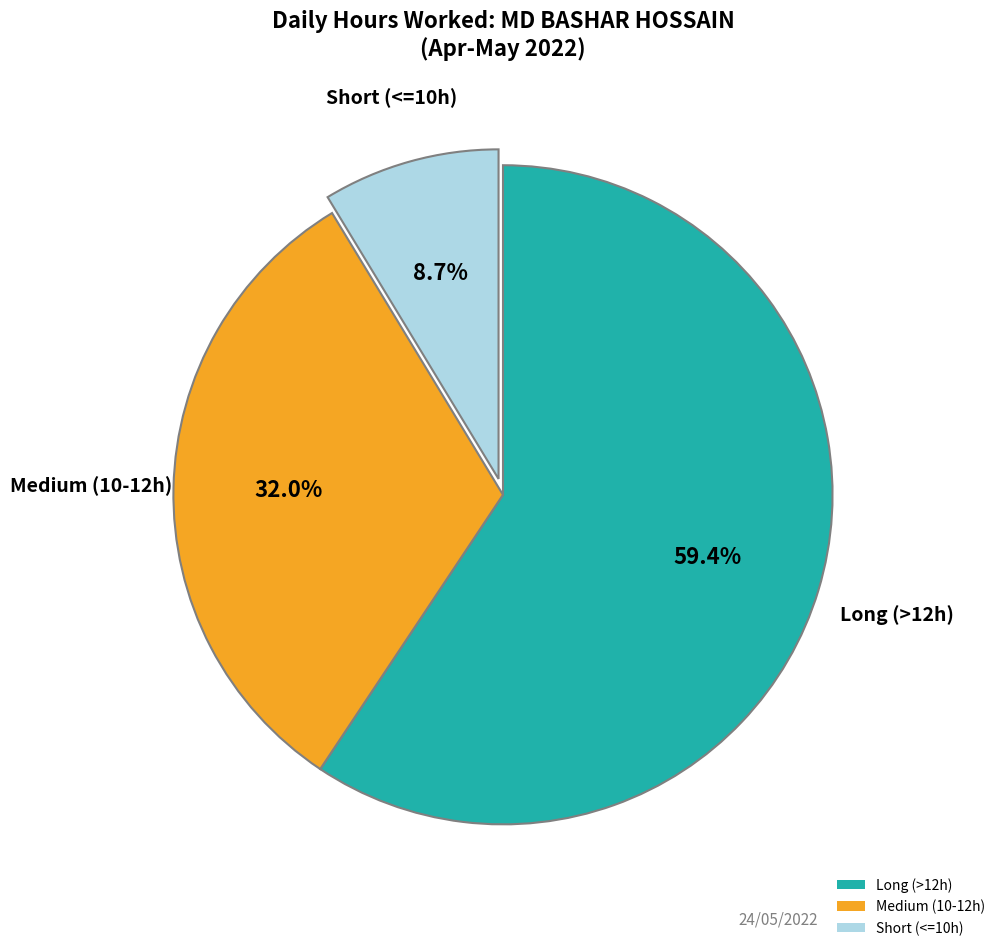

Rank the categories by value from highest to lowest.

Long (>12h), Medium (10-12h), Short (<=10h)